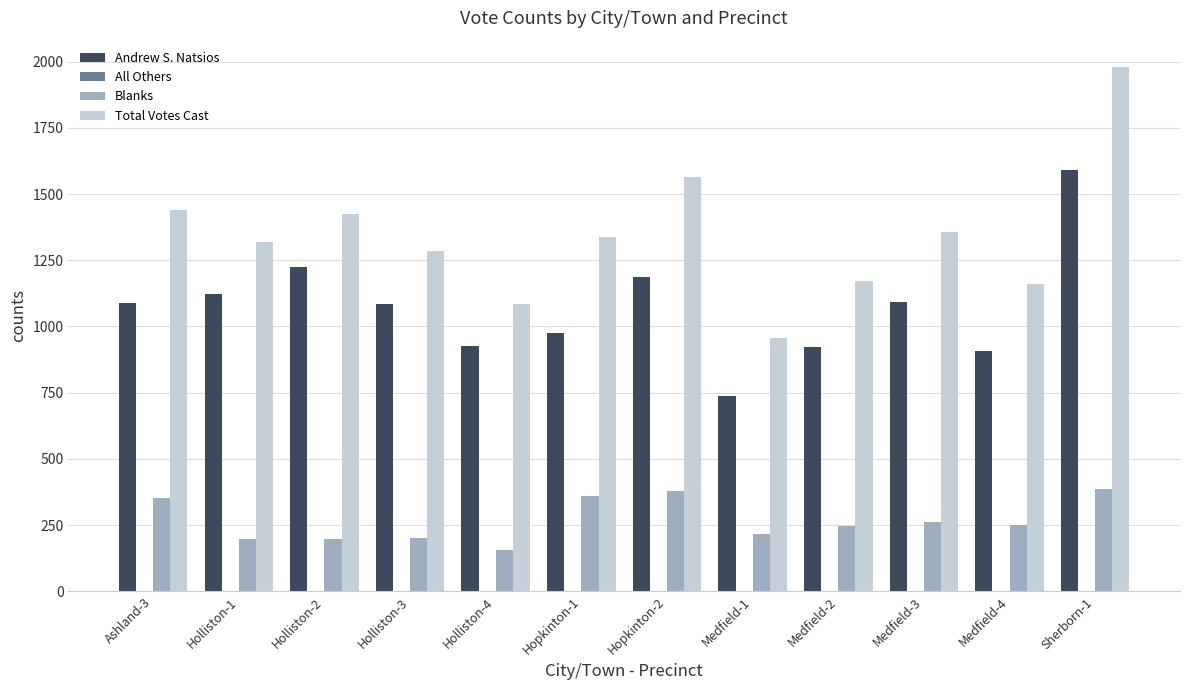

How many series are shown in this chart?

4